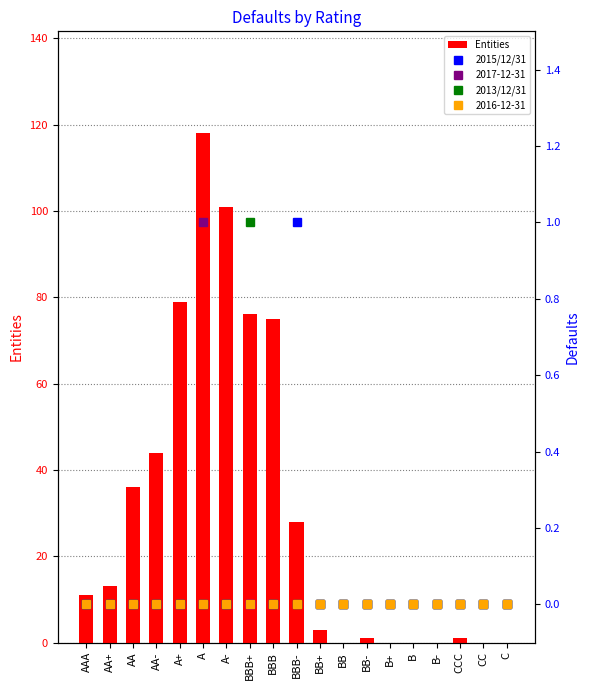

Reading right to left, what are all the values shown in this chart?

Entities: C=0	CC=0	CCC=1	B-=0	B=0	B+=0	BB-=1	BB=0	BB+=3	BBB-=28	BBB=75	BBB+=76	A-=101	A=118	A+=79	AA-=44	AA=36	AA+=13	AAA=11
2015/12/31: C=0	CC=0	CCC=0	B-=0	B=0	B+=0	BB-=0	BB=0	BB+=0	BBB-=1	BBB=0	BBB+=0	A-=0	A=0	A+=0	AA-=0	AA=0	AA+=0	AAA=0
2013/12/31: C=0	CC=0	CCC=0	B-=0	B=0	B+=0	BB-=0	BB=0	BB+=0	BBB-=0	BBB=0	BBB+=1	A-=0	A=0	A+=0	AA-=0	AA=0	AA+=0	AAA=0